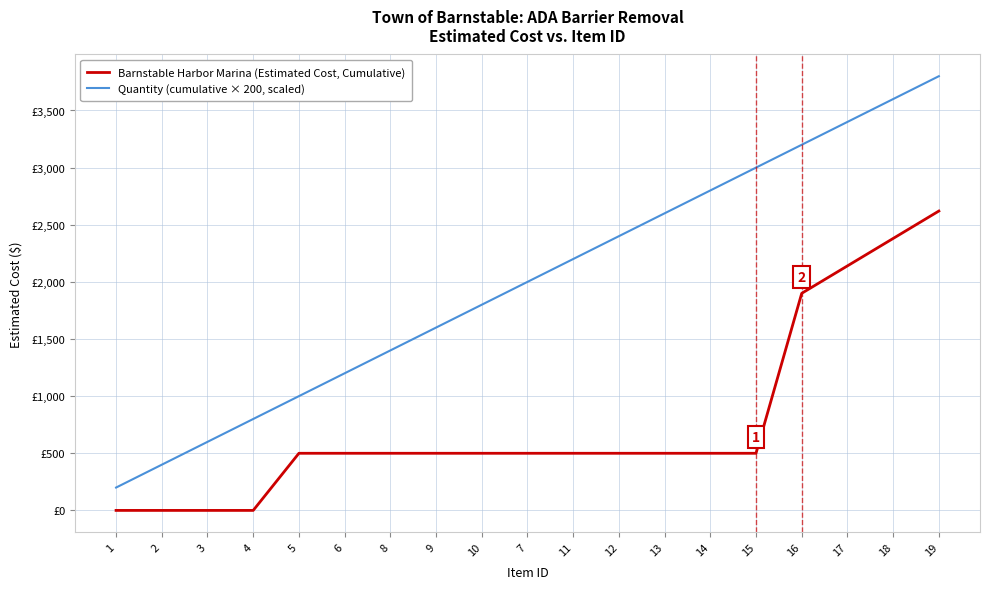

Rank the series at 8 from highest to lowest value.

Quantity (cumulative × 200, scaled), Barnstable Harbor Marina (Estimated Cost, Cumulative)